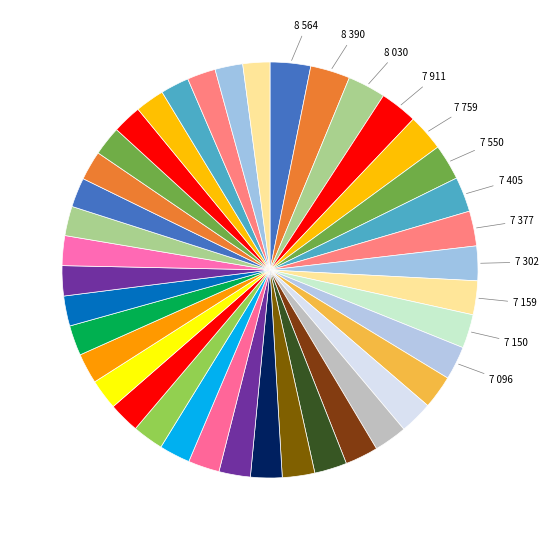

Which category has the smallest portion of the pie?

Challenger II